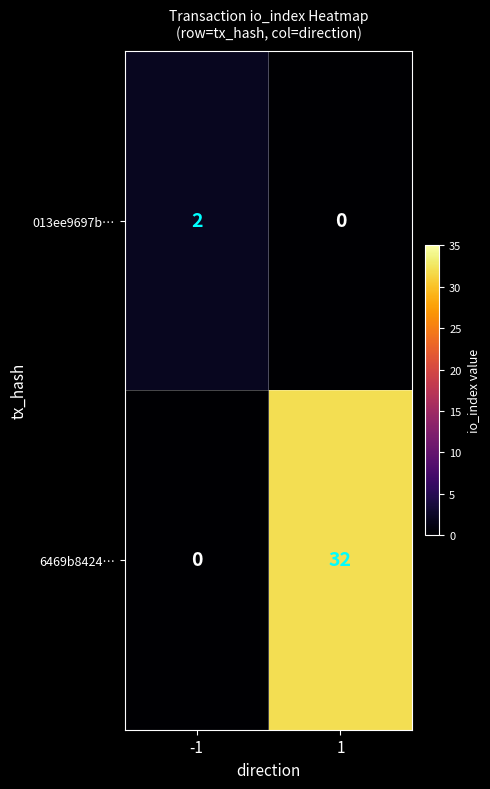

What is the difference between the 6469b8424… values at -1 and 1?

32